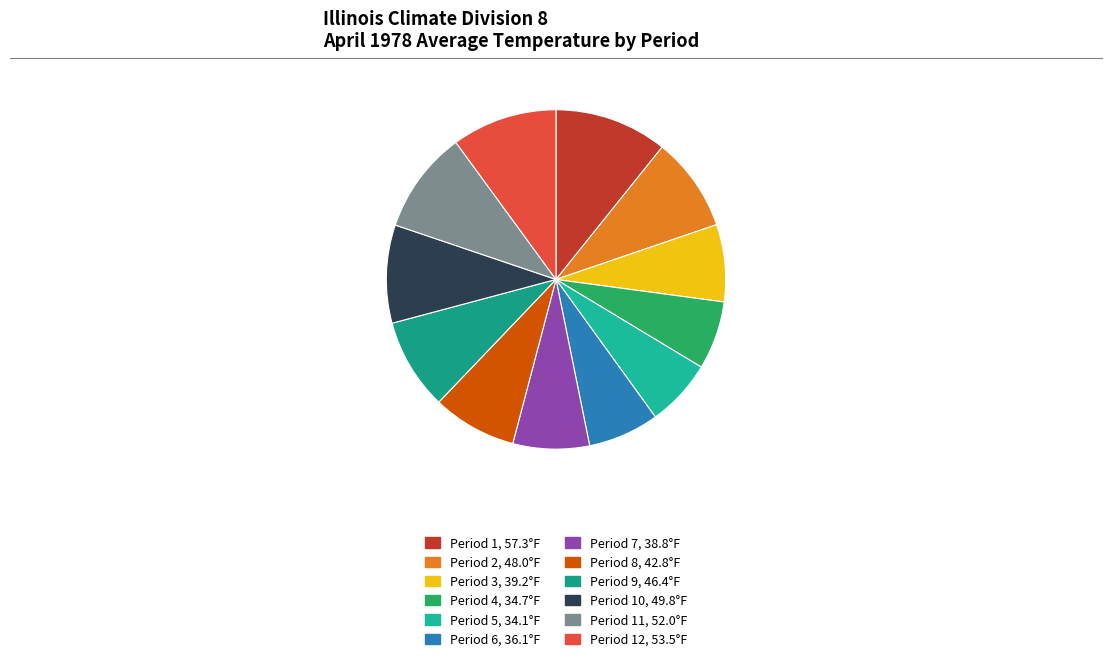

Which category has the biggest portion of the pie?

Period 1, 57.3°F